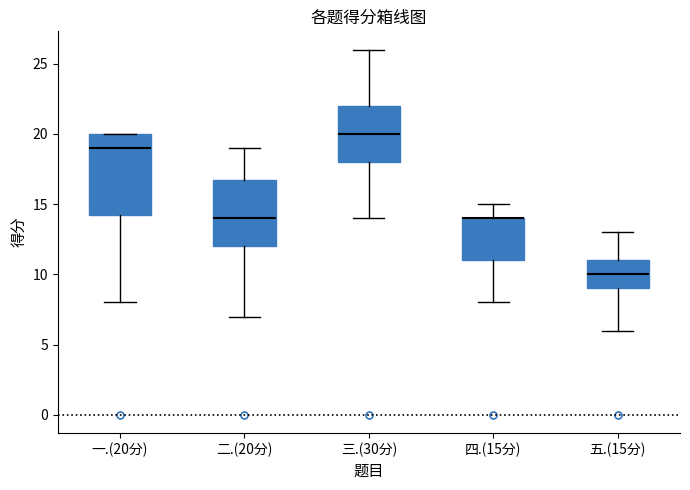

Which box is the tallest, from its lower edge to its upper edge?

一.(20分)